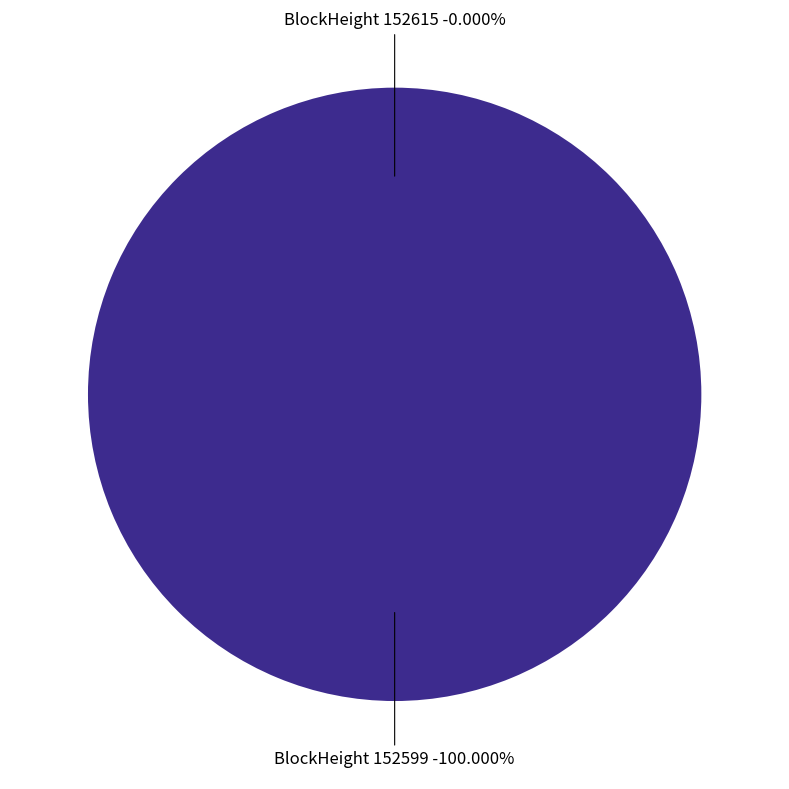

Which slice is the smallest?

152615